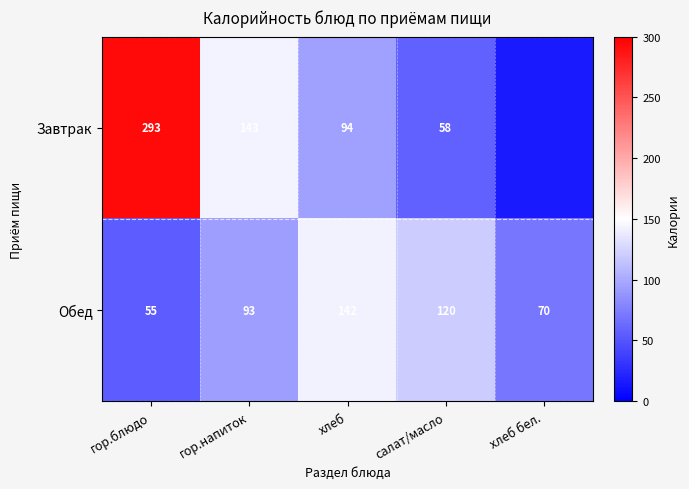

What is the maximum value for Обед?

142